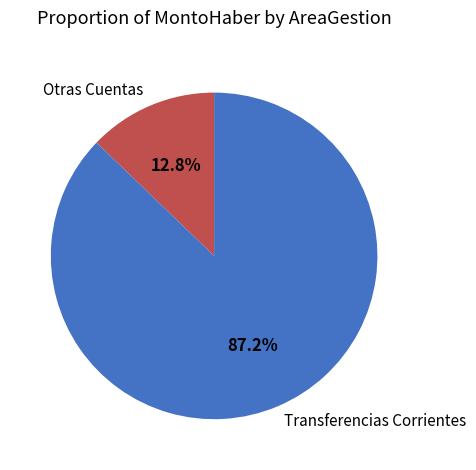

Which has a higher value, Transferencias Corrientes or Otras Cuentas?

Transferencias Corrientes